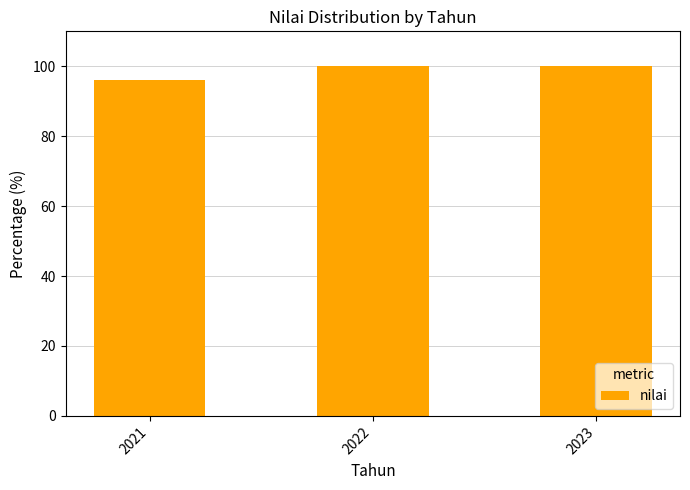

What is the change in value from 2021 to 2022?

+3.8